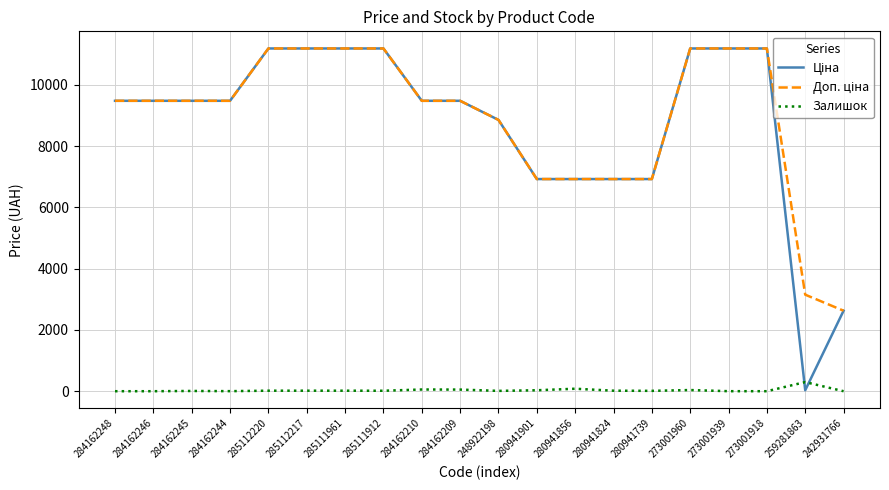

What is the average value of the Залишок series?

33.7